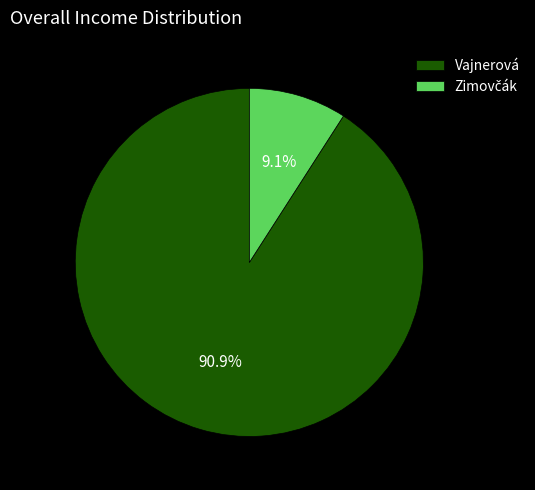

Which category accounts for the majority?

Vajnerová